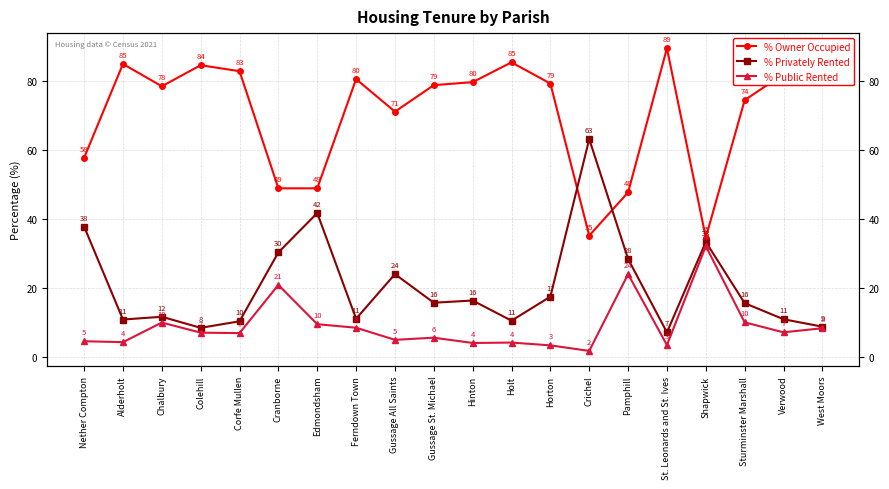

At which label does % Public Rented reach its minimum?

Crichel